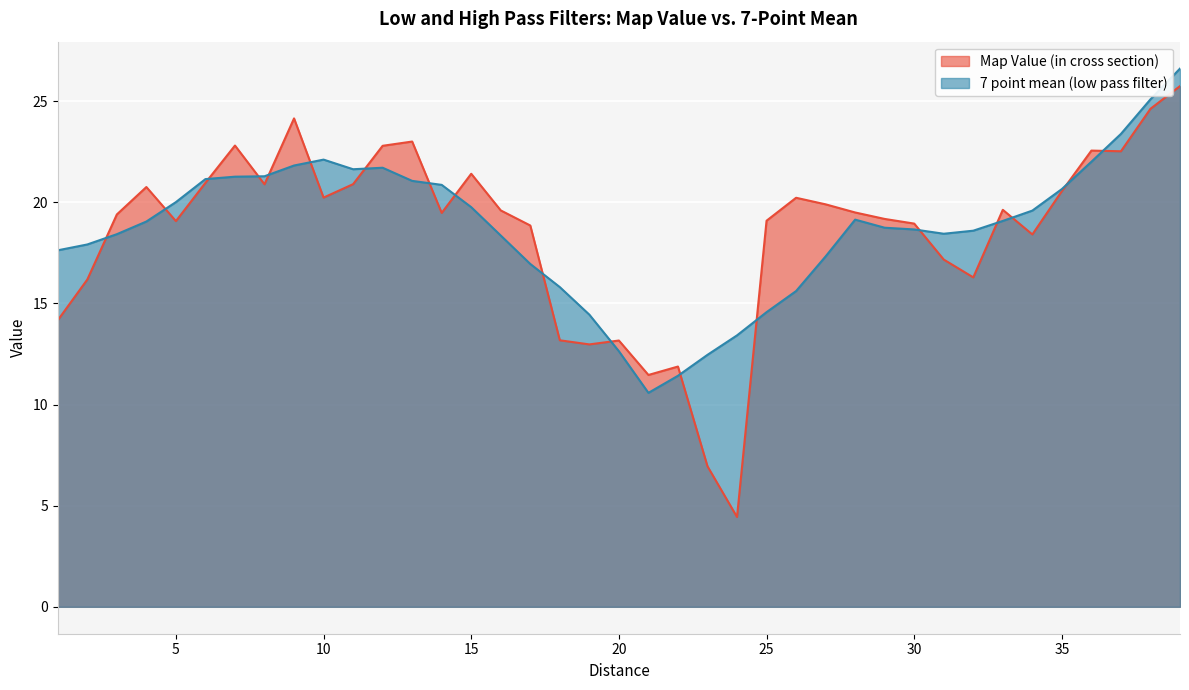

Between which two adjacent categories do Map Value (in cross section) and 7 point mean (low pass filter) first intersect?

2 and 3